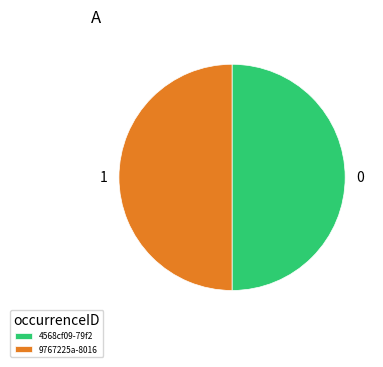

Approximately how many times larger is the value at 4568cf09-79f2 compared to 9767225a-8016?

1.0